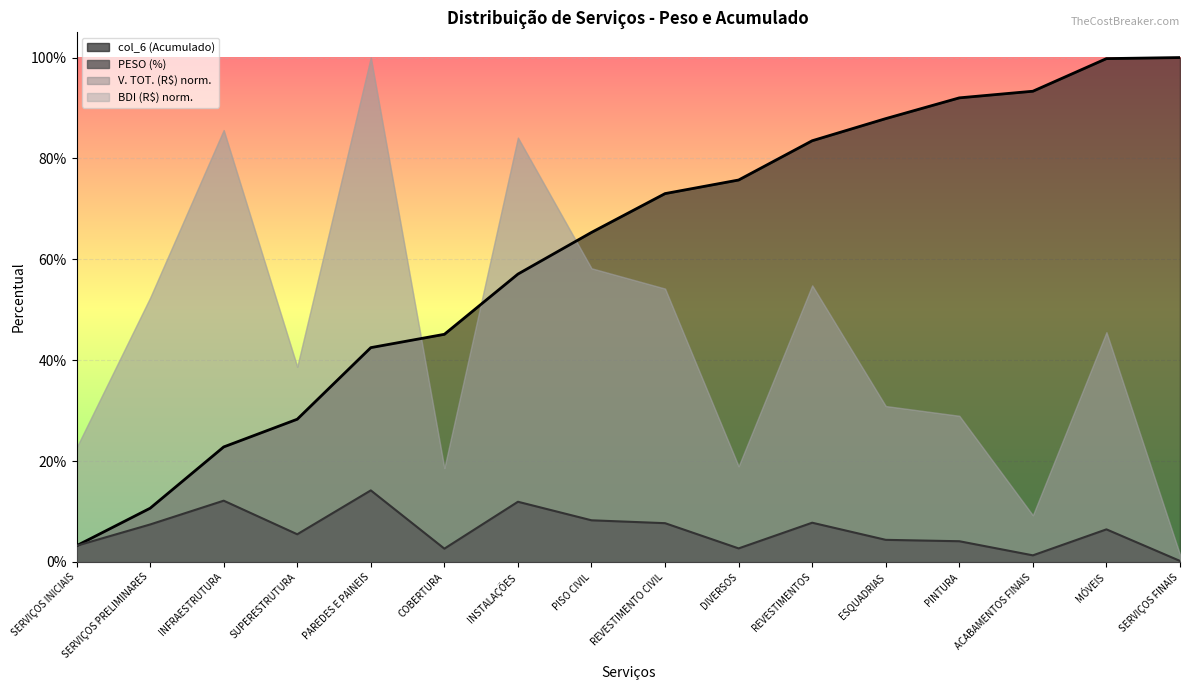

True or false: col_6 has more than 2 points higher than both neighbors.

False